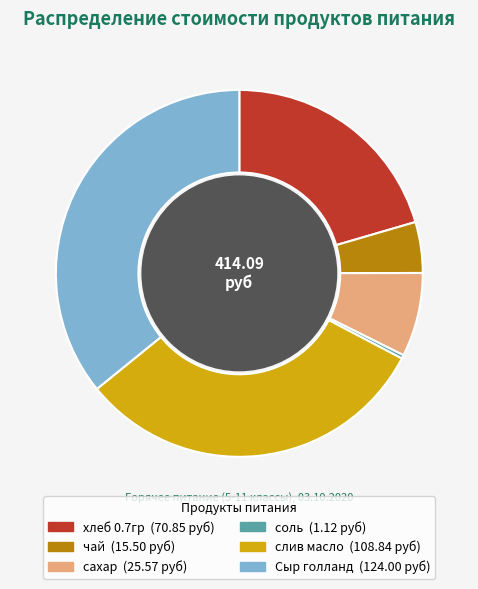

Is there a majority slice in this chart?

No